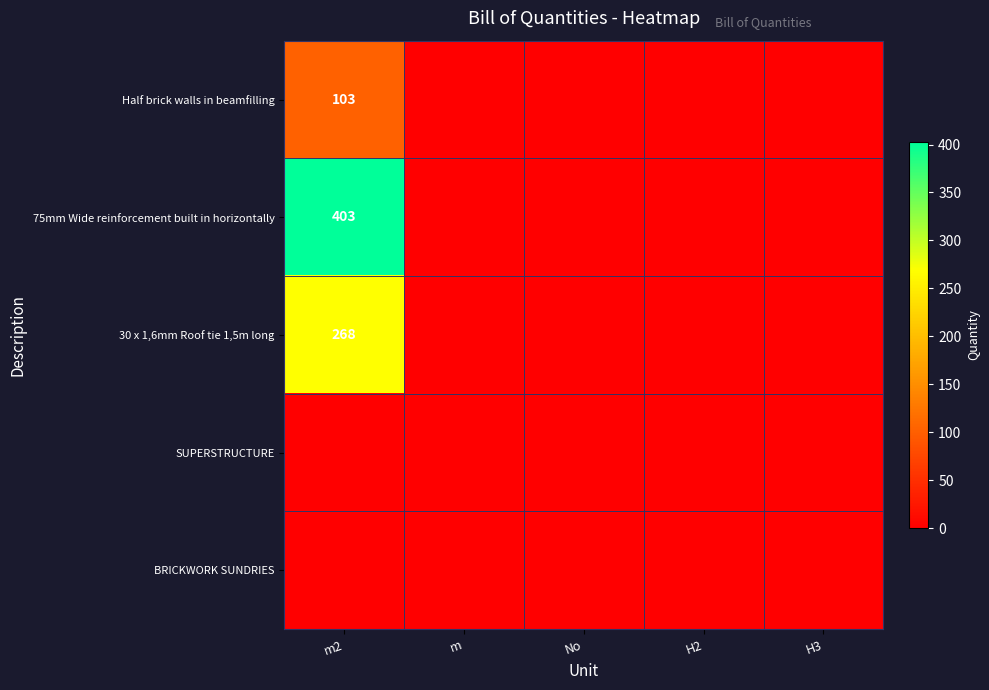

At which category is the sum across all series the highest?

m2